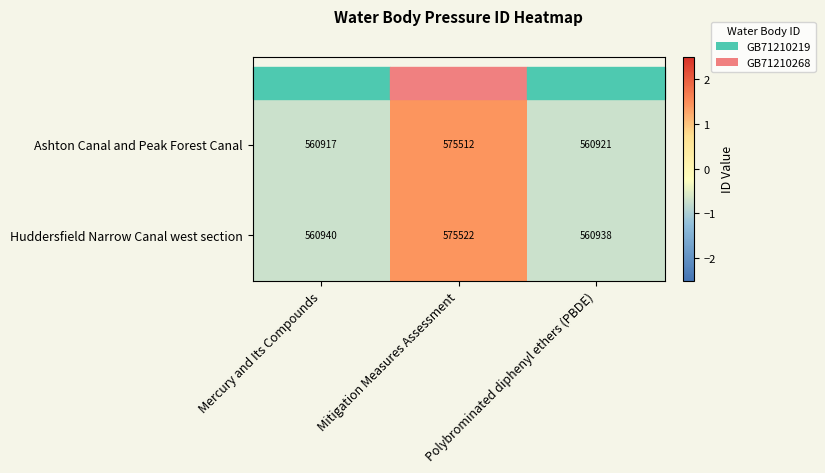

What is the total value across all series at Mitigation Measures Assessment?

1151034